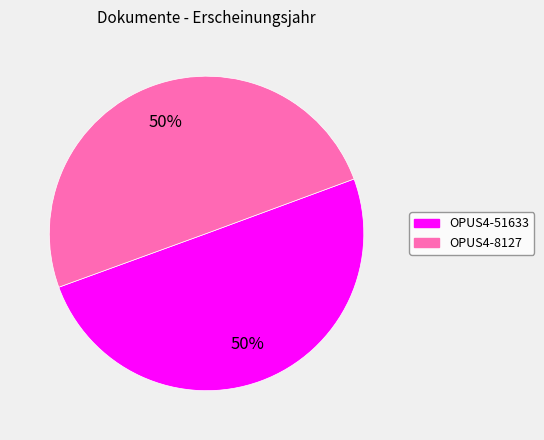

Approximately how many times larger is the value at OPUS4-51633 compared to OPUS4-8127?

1.0